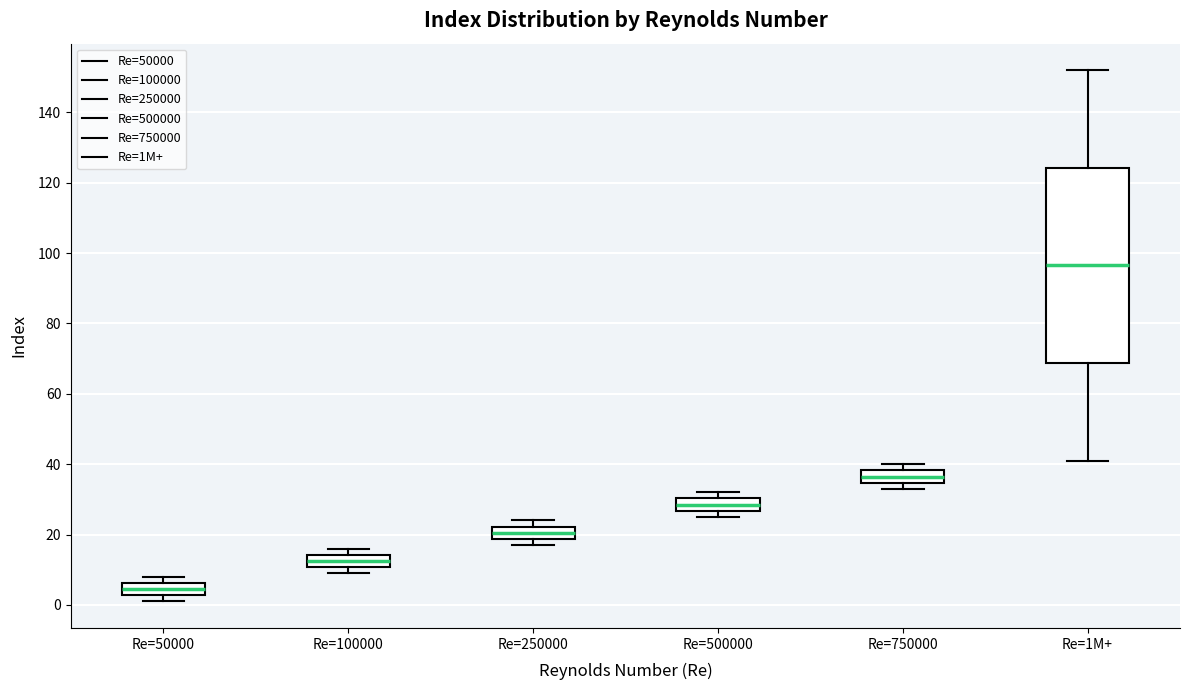

Reading left to right, transcribe this box plot: for each box, give where its median line is, the range the box spans, and where its two whiskers end, as read against the y-axis. The values are not printed on the chart, so give them approximately, as read against the axis.

Re=50000: median 4, box 2 to 6, whiskers 2 (just below the box's lower edge) to 8
Re=100000: median 12, box 10 to 14, whiskers 10 (just below the box's lower edge) to 16
Re=250000: median 20, box 18 to 22, whiskers 18 (just below the box's lower edge) to 24
Re=500000: median 28, box 26 to 30, whiskers 26 (just below the box's lower edge) to 32
Re=750000: median 36, box 34 to 38, whiskers 34 (just below the box's lower edge) to 40
Re=1M+: median 96, box 68 to 124, whiskers 42 to 152